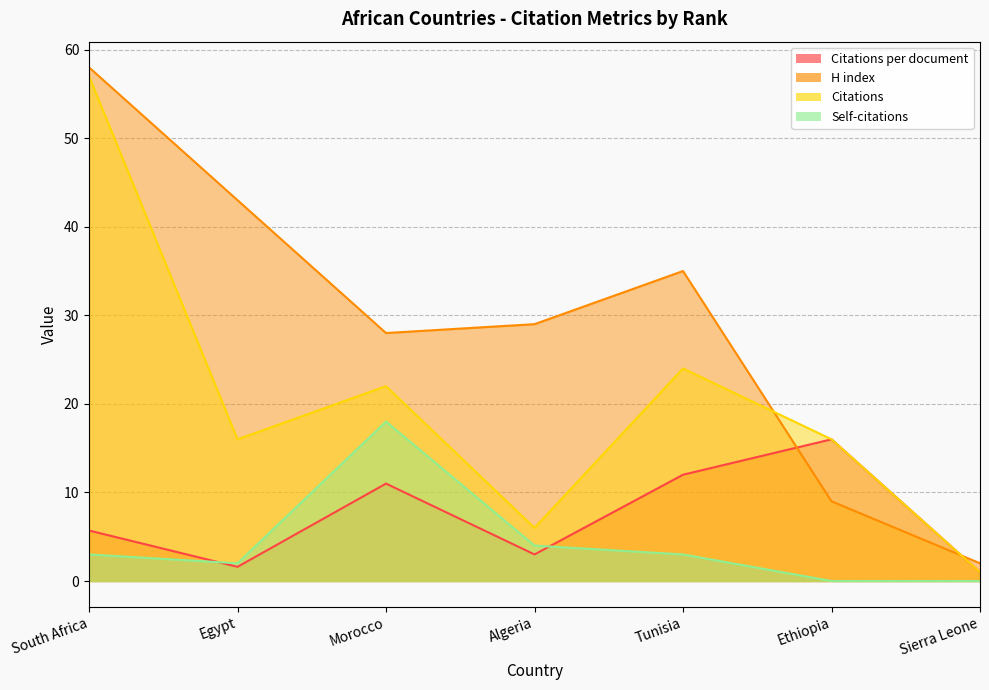

List the labels in order of Citations per document value, smallest first.

Sierra Leone, Egypt, Algeria, South Africa, Morocco, Tunisia, Ethiopia